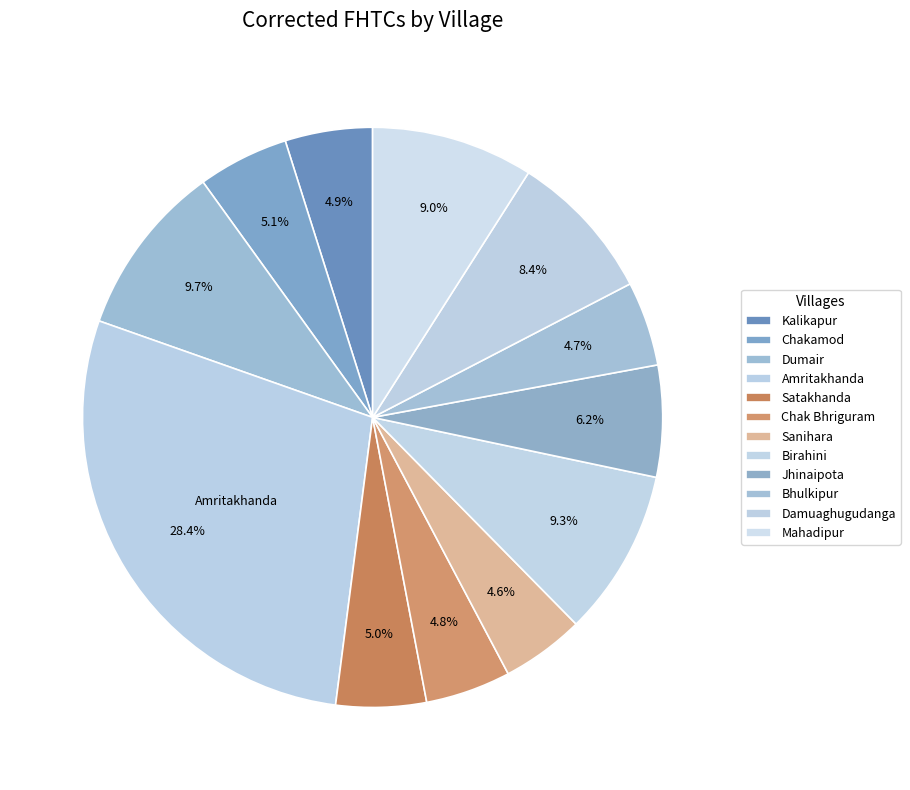

Which has a higher value, Birahini or Dumair?

Dumair